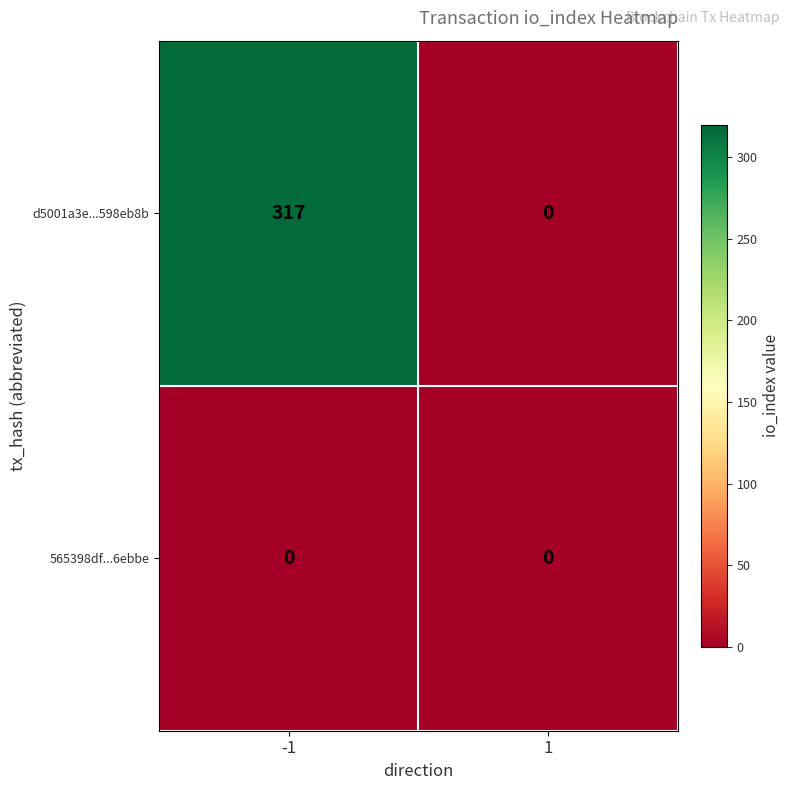

Which series has the largest total across all categories?

d5001a3e...598eb8b